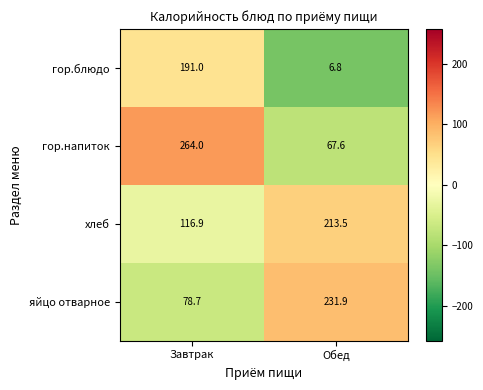

Between Завтрак and Обед, which series saw the biggest shift?

гор.напиток